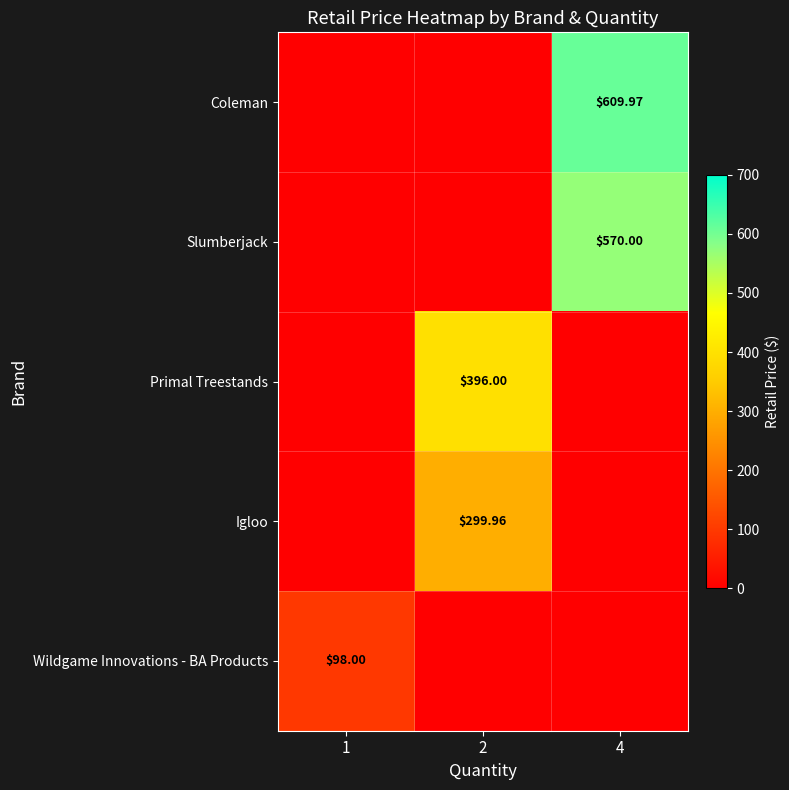

How many data points does each series have?

3